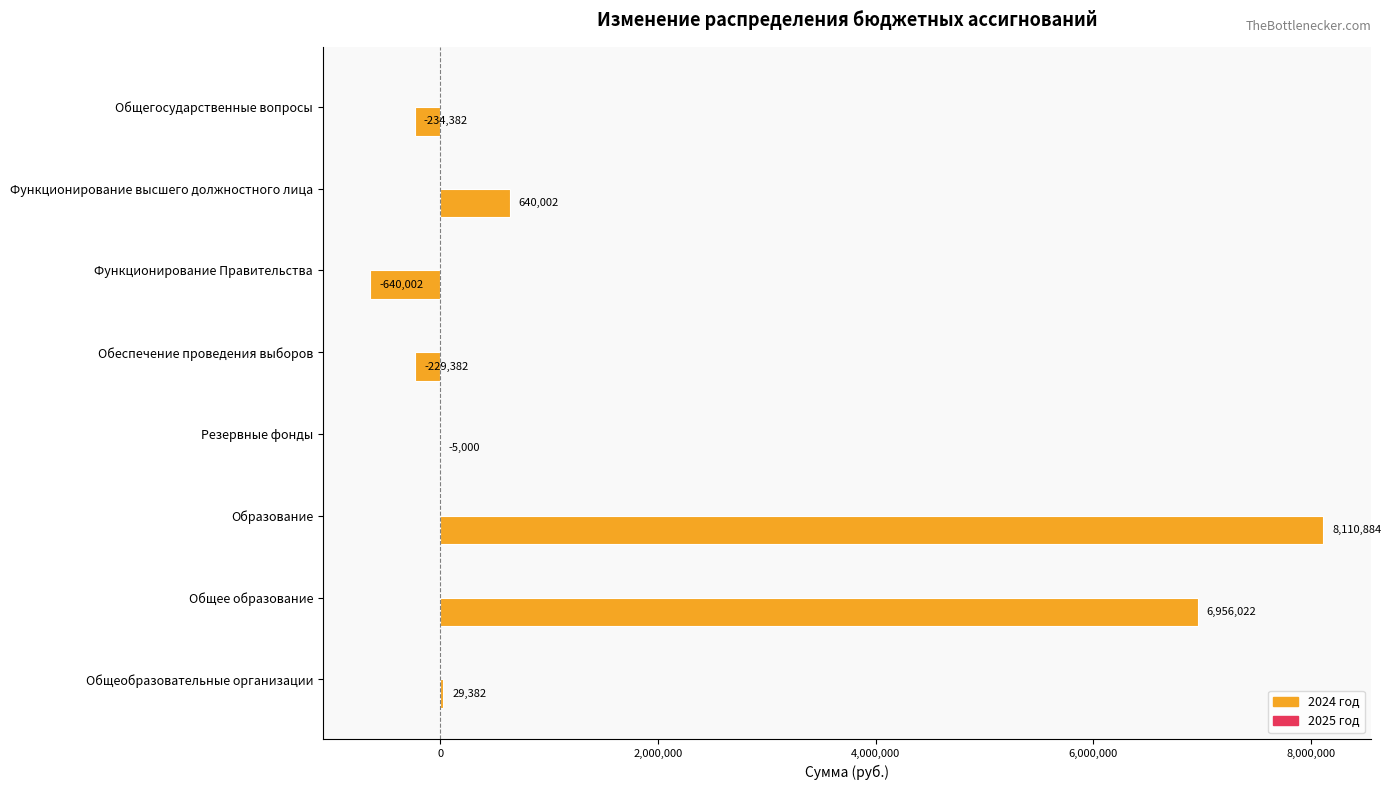

Which has a higher value, Общеобразовательные организации or Общее образование?

Общее образование